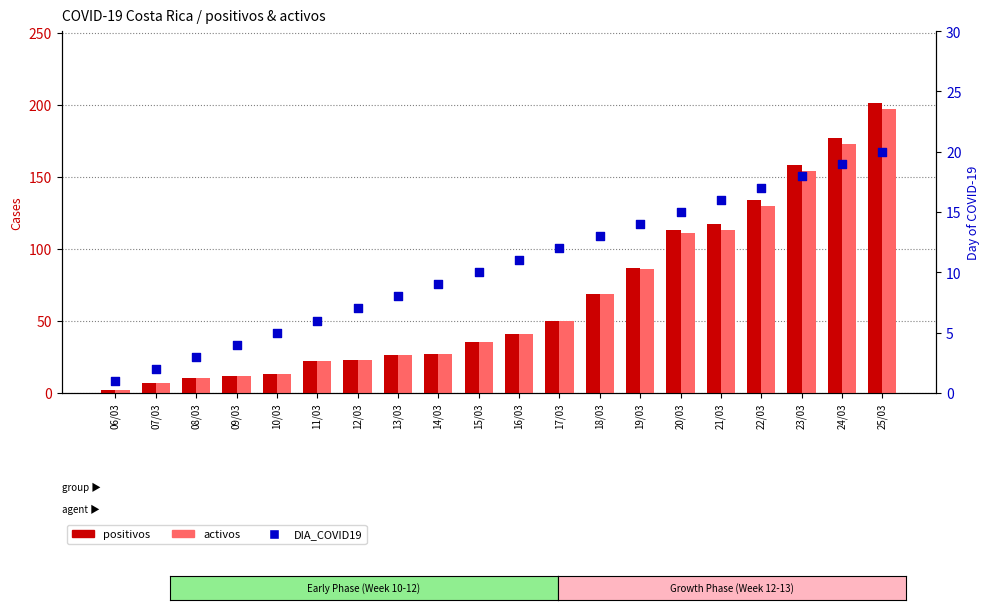

At which category is the sum across all series the highest?

25/03